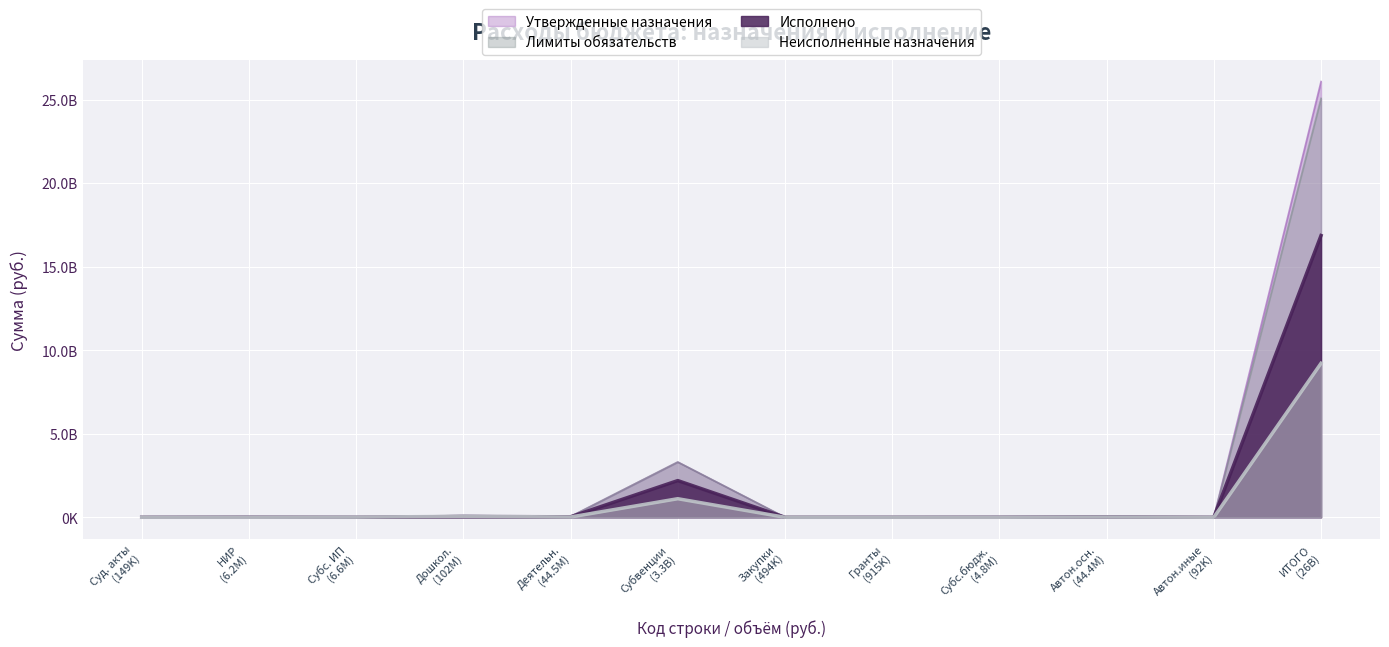

What is the total value across all series at Гранты (915K)?

2745000.0